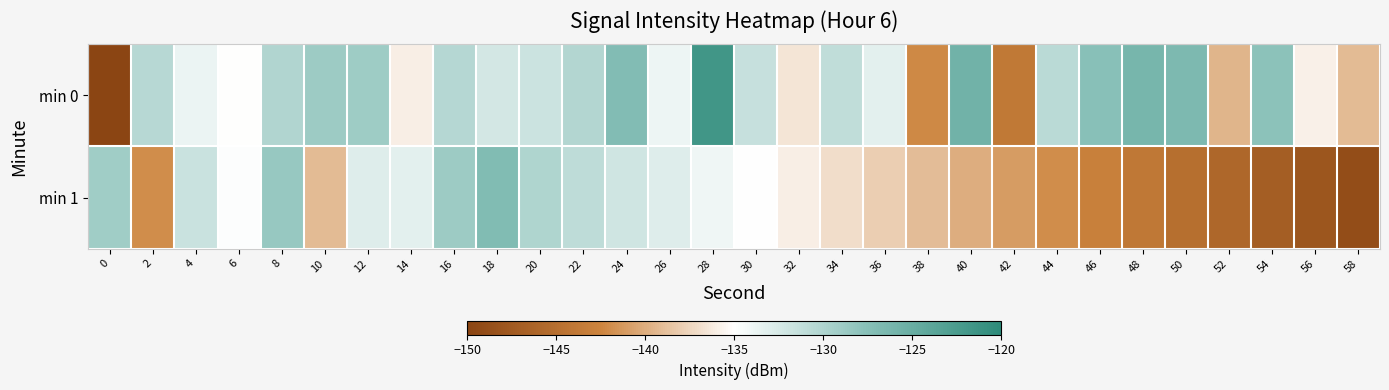

Between 0 and 24, which series saw the biggest shift?

min 0